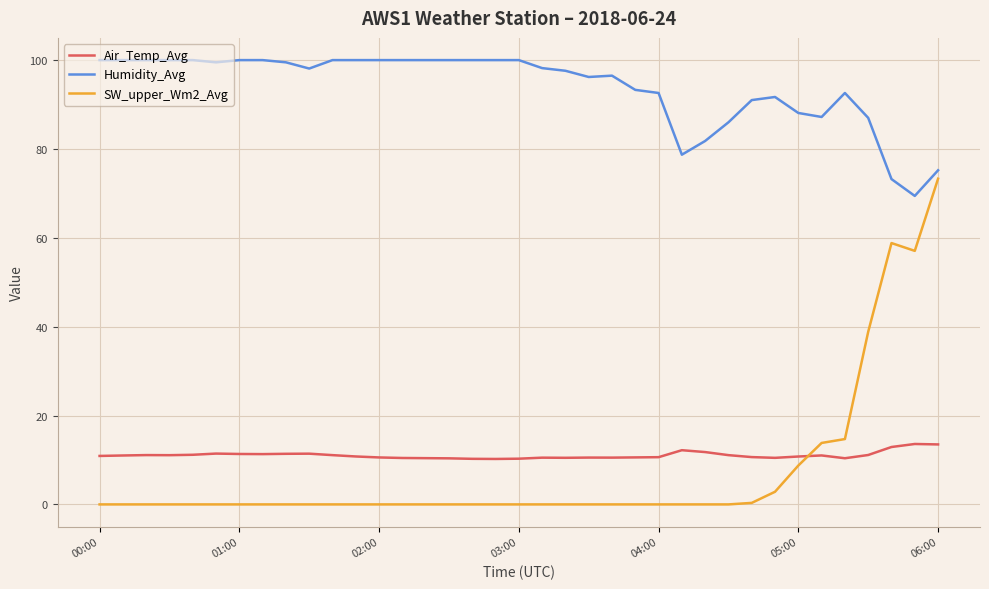

Which series has the largest total across all categories?

Humidity_Avg